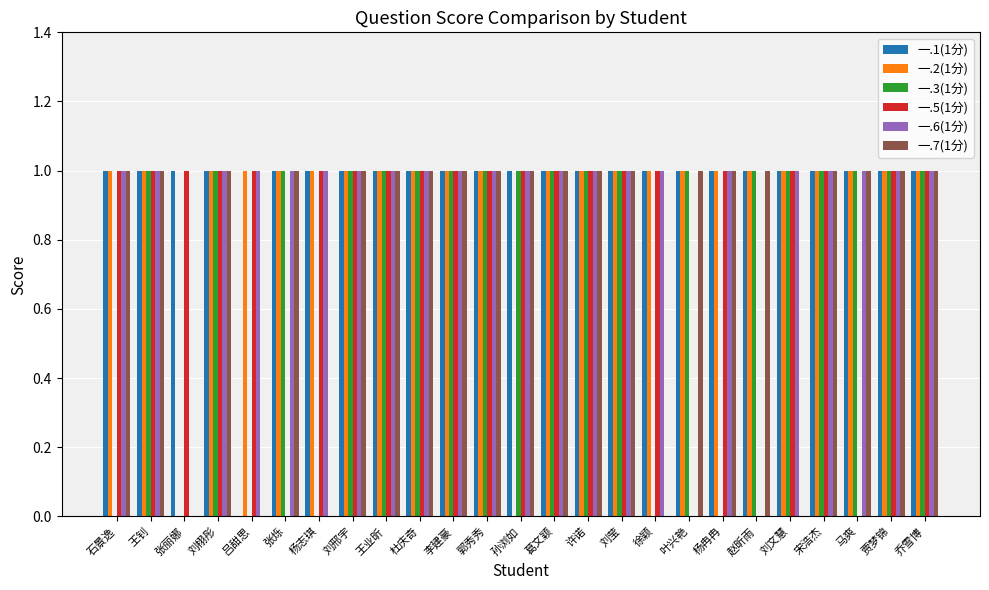

The value of 一.1(1分) at 刘栩彤 is 1. True or false?

True